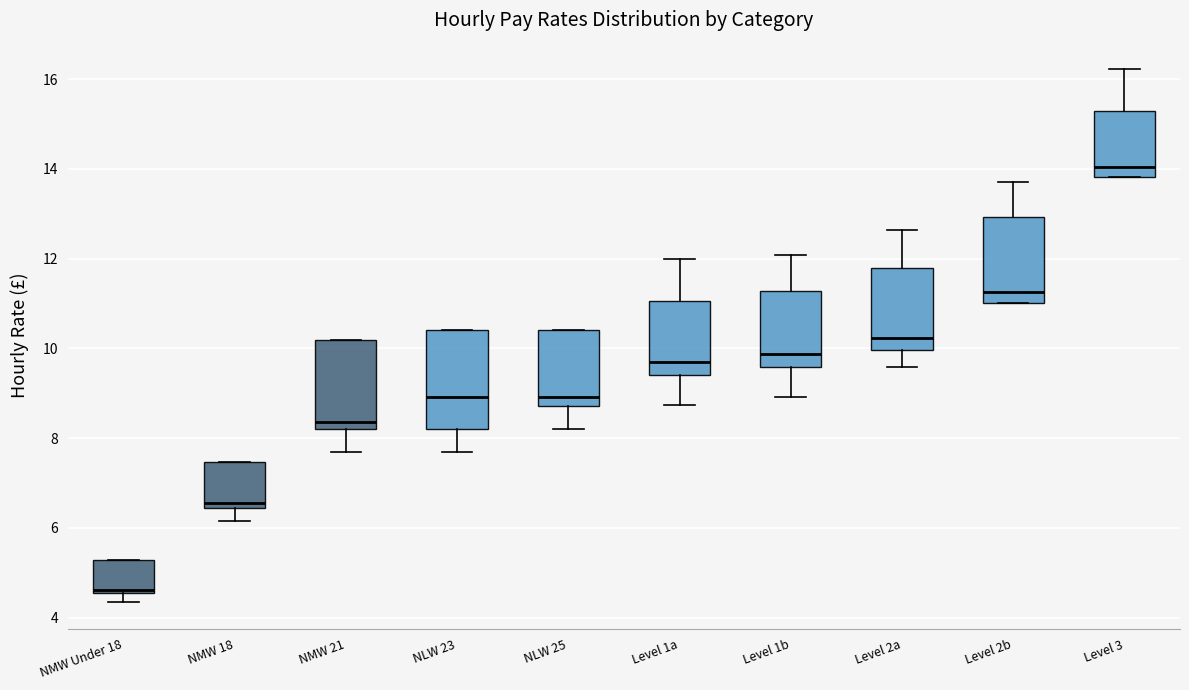

Comparing the boxes themselves (not the whiskers), which one is the tallest?

NLW 23